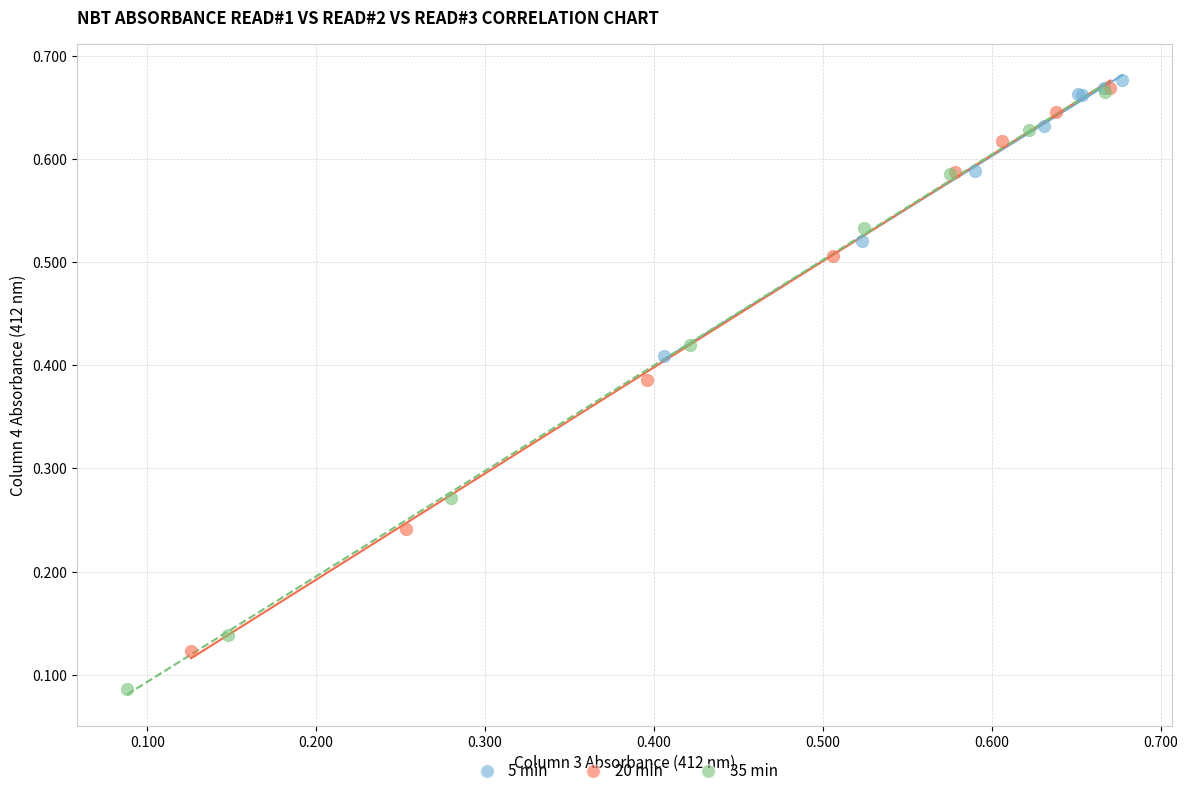

Which series contains the lowest Y value?

35 min